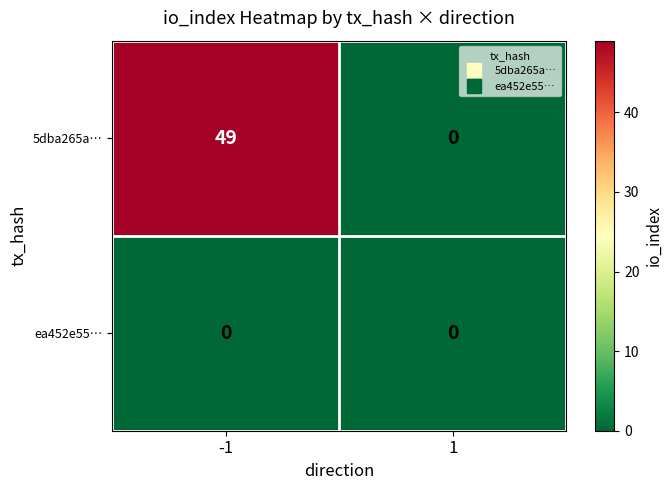

List the labels in order of 5dba265a… value, smallest first.

1, -1